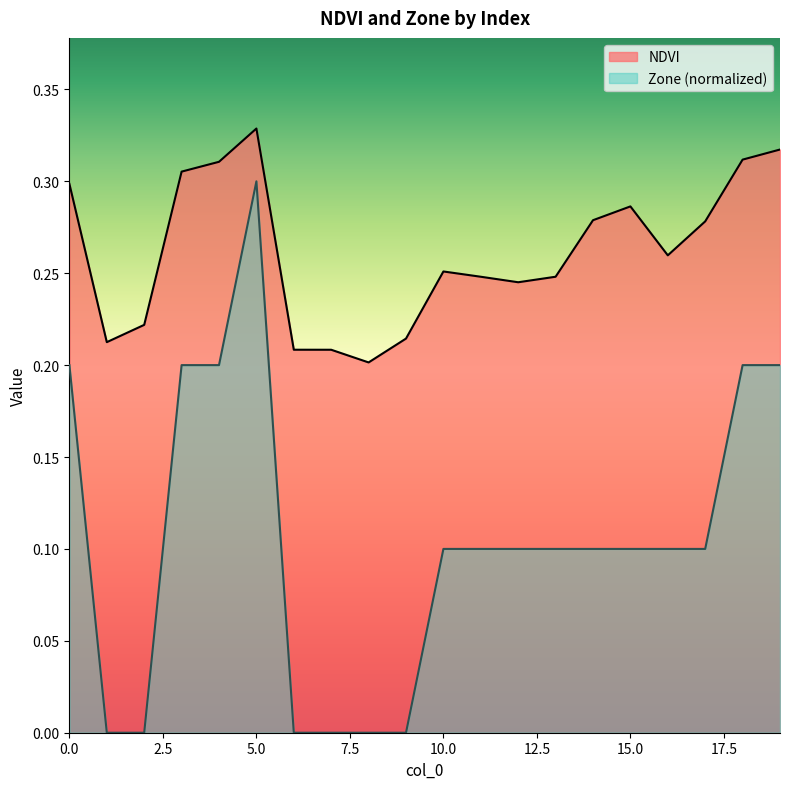

Reading right to left, extract all data points from this chart.

NDVI: 19=0.3	18=0.3	17=0.3	16=0.3	15=0.3	14=0.3	13=0.2	12=0.2	11=0.2	10=0.3	9=0.2	8=0.2	7=0.2	6=0.2	5=0.3	4=0.3	3=0.3	2=0.2	1=0.2	0=0.3
Zone: 19=0.2	18=0.2	17=0.1	16=0.1	15=0.1	14=0.1	13=0.1	12=0.1	11=0.1	10=0.1	9=0.0	8=0.0	7=0.0	6=0.0	5=0.3	4=0.2	3=0.2	2=0.0	1=0.0	0=0.2